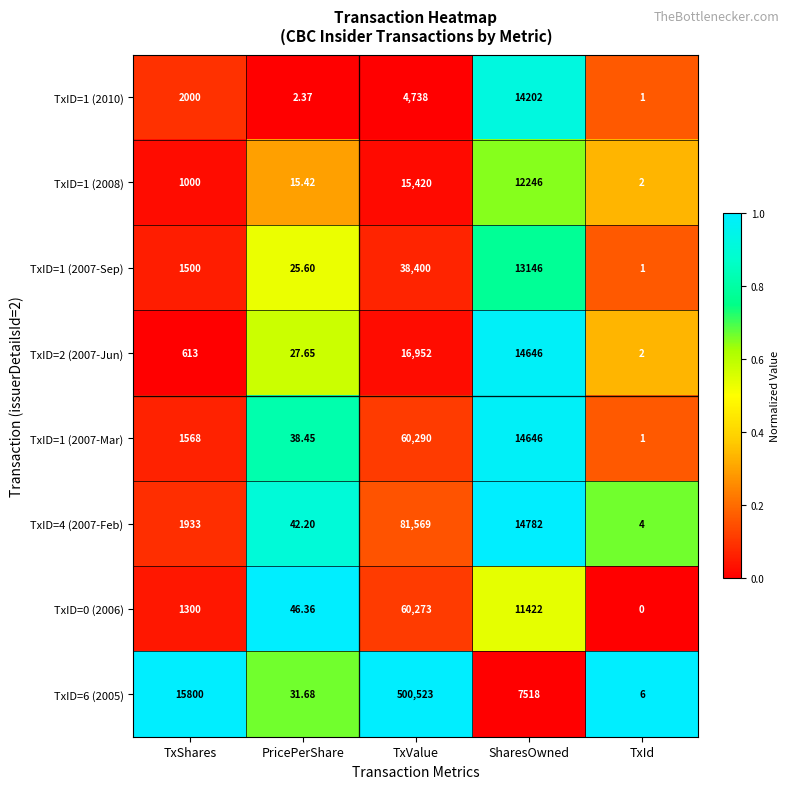

Which category has the lowest value in the TxID=1 (2010) series?

TxId